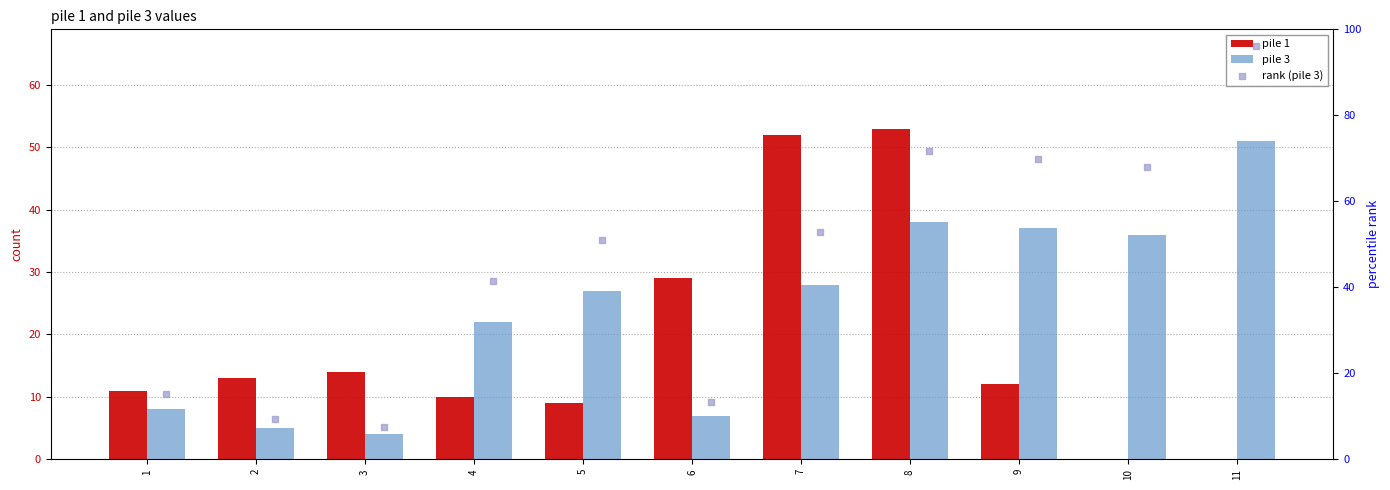

Which series contains the lowest Y value?

pile 1